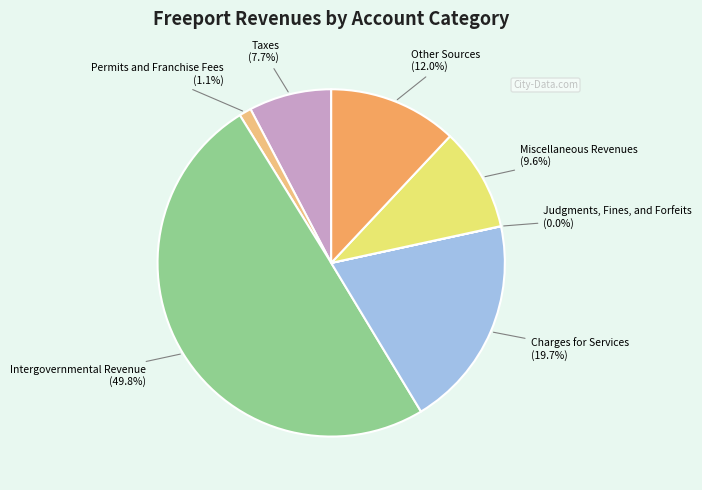

Is there a majority slice in this chart?

No